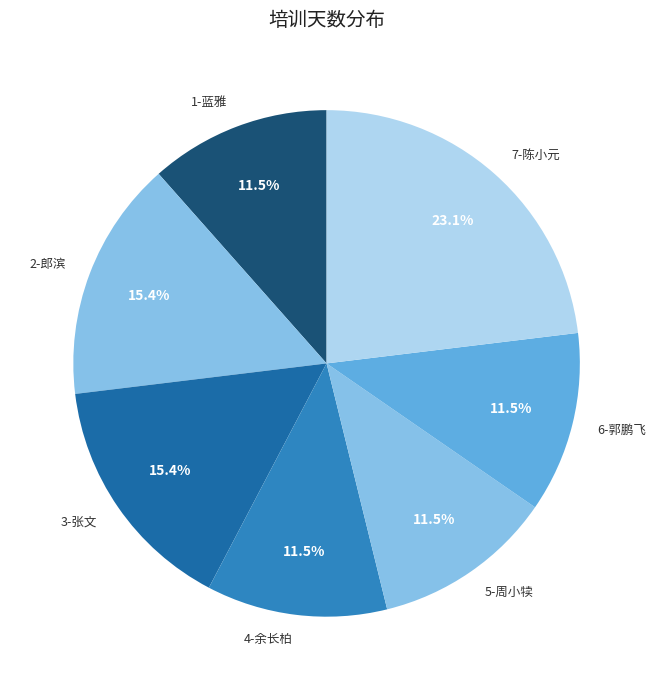

True or false: 7-陈小元 accounts for 23% of the total.

True